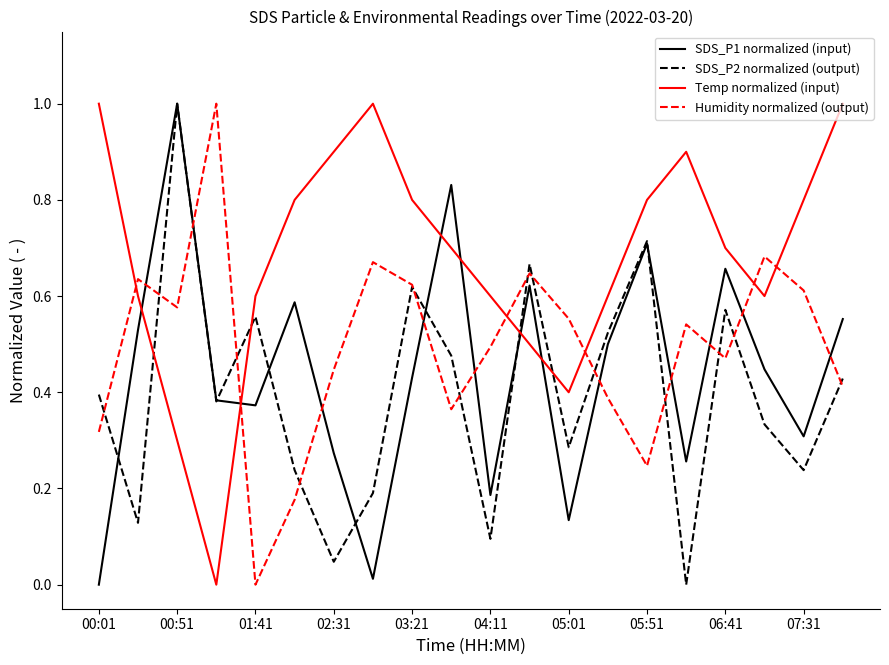

List the series in order of their overall mean, lowest first.

SDS_P2 normalized (output), SDS_P1 normalized (input), Humidity normalized (output), Temp normalized (input)